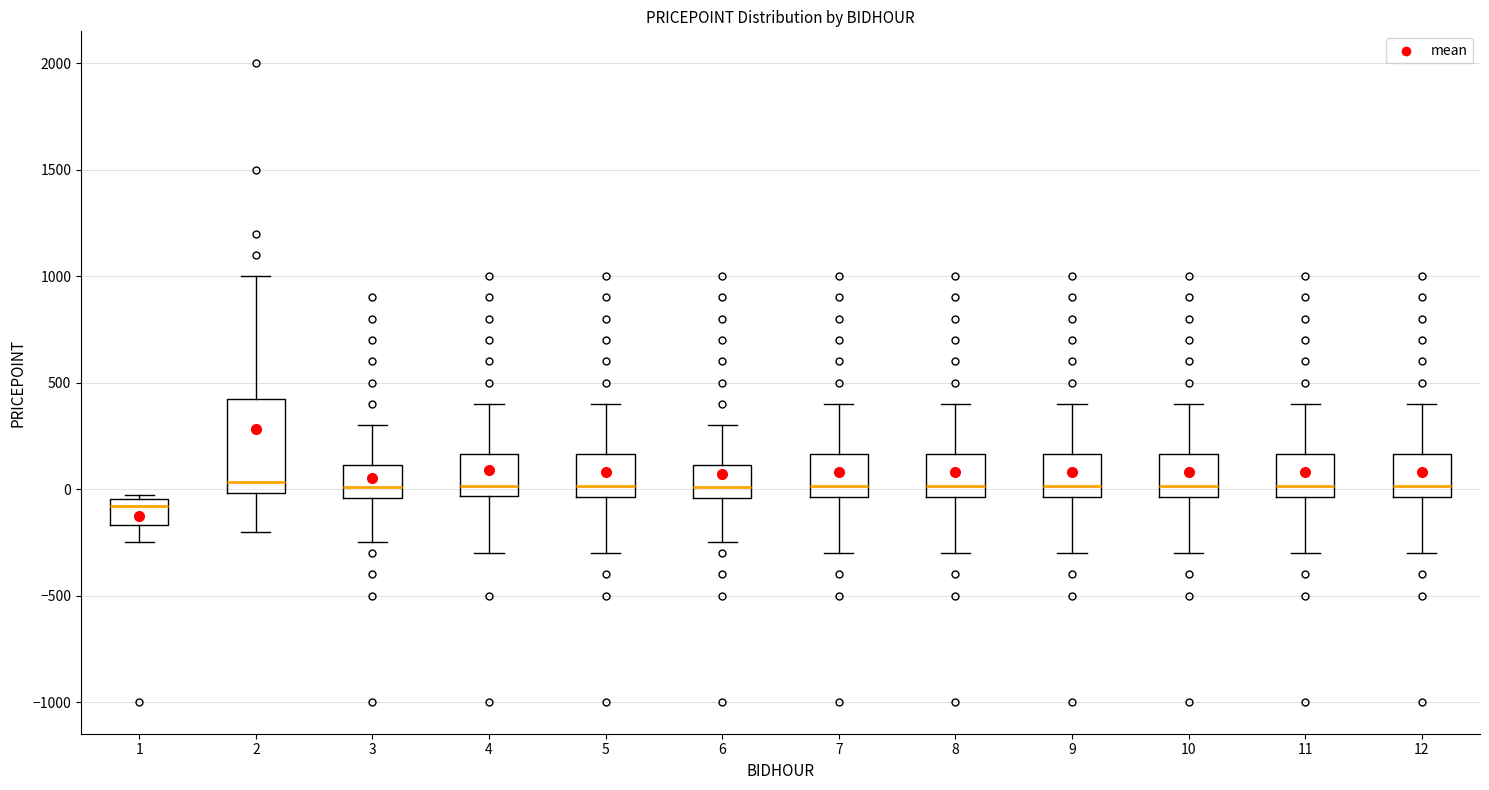

Reading left to right, transcribe this box plot: for each box, give where its median line is, the range the box spans, and where its two whiskers end, as read against the y-axis. The values are not printed on the chart, so give them approximately, as read against the axis.

1: median -100, box -150 to -50, whiskers -250 to -50 (just above the box's upper edge)
2: median 50, box 0 to 450, whiskers -200 to 1000
3: median 0, box -50 to 100, whiskers -250 to 300
4: median 0, box -50 to 150, whiskers -300 to 400
5: median 0, box -50 to 150, whiskers -300 to 400
6: median 0, box -50 to 100, whiskers -250 to 300
7: median 0, box -50 to 150, whiskers -300 to 400
8: median 0, box -50 to 150, whiskers -300 to 400
9: median 0, box -50 to 150, whiskers -300 to 400
10: median 0, box -50 to 150, whiskers -300 to 400
11: median 0, box -50 to 150, whiskers -300 to 400
12: median 0, box -50 to 150, whiskers -300 to 400